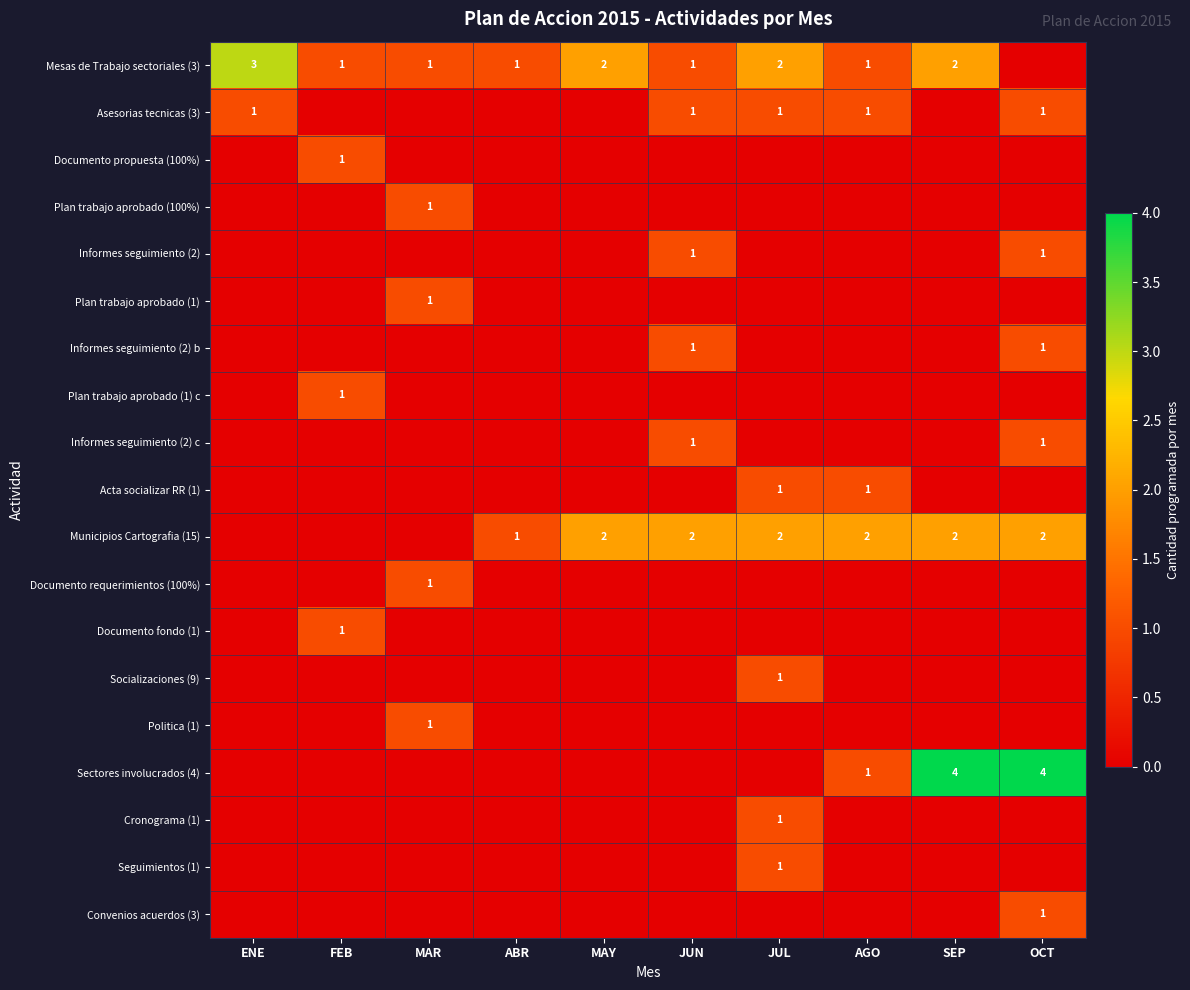

What is the difference between the maximum and minimum values in the Seguimientos (1) series?

1